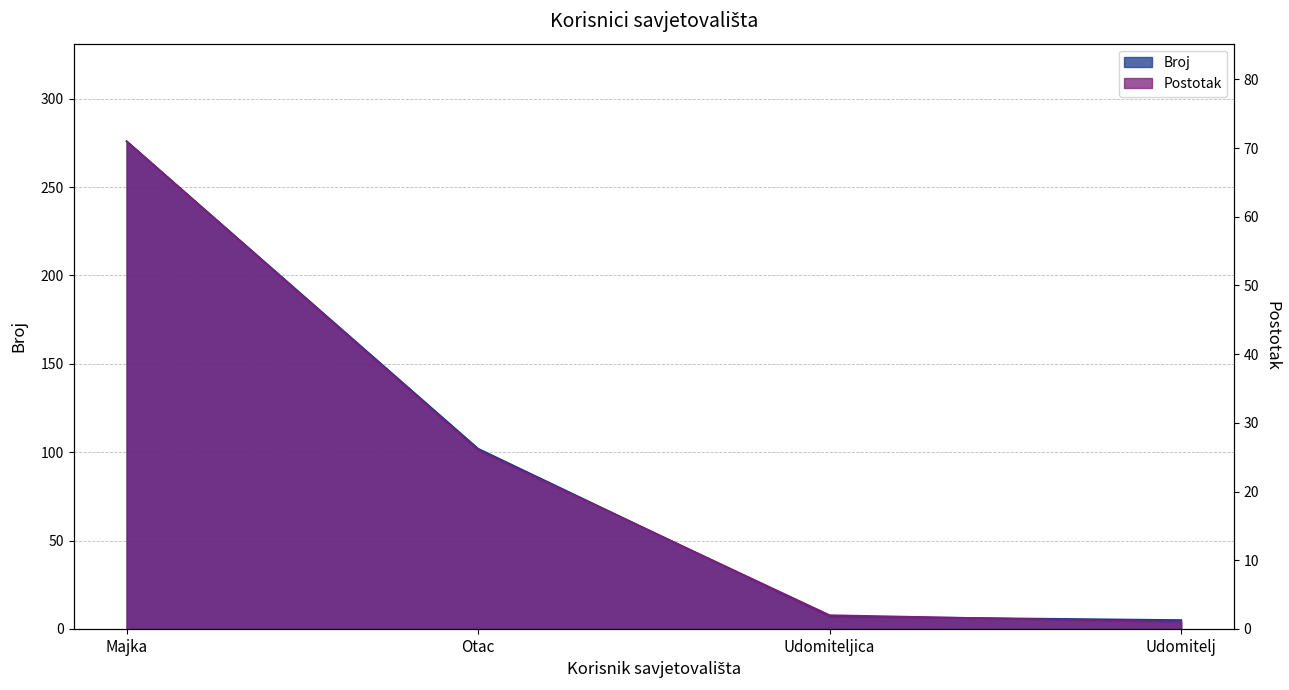

What is the sum of the Postotak values at Otac and Udomitelj?

27